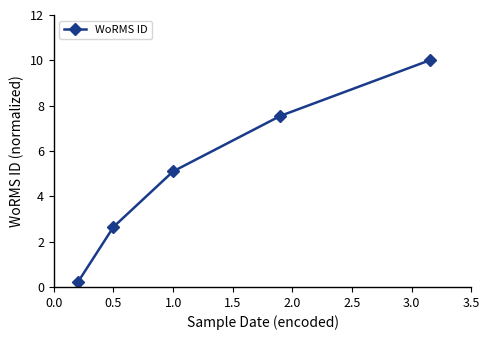

True or false: there are more than 1 points higher than both neighbors.

False